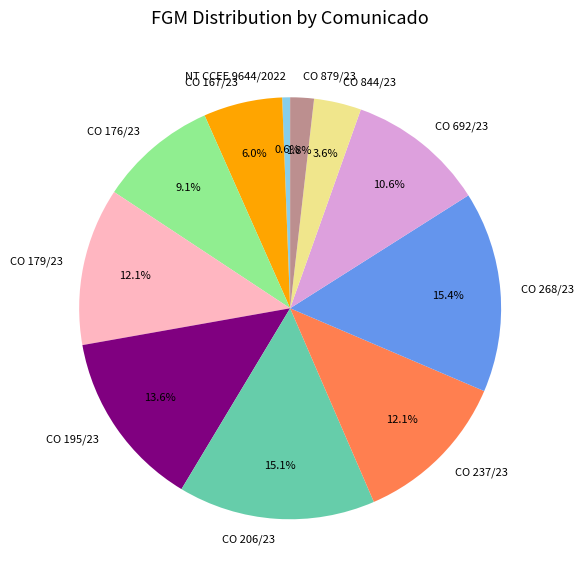

Count the number of slices in the pie.

11